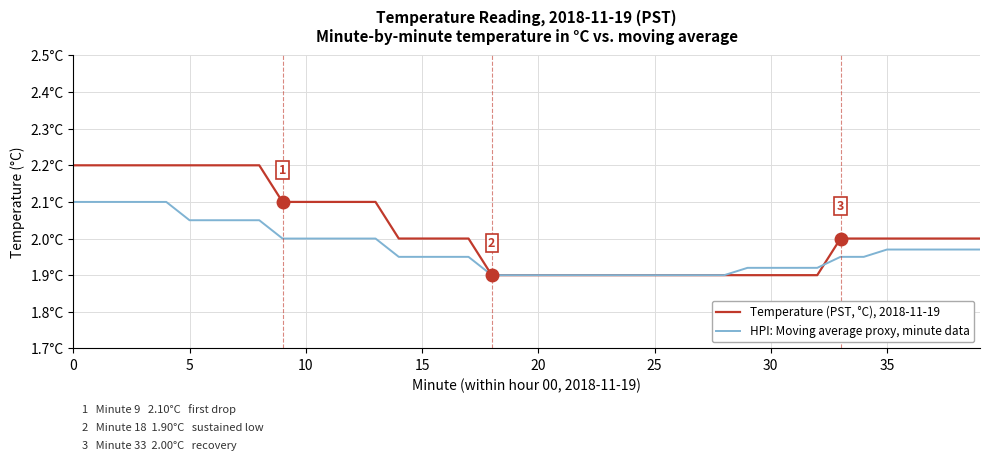

Does the chart have visible grid lines?

Yes